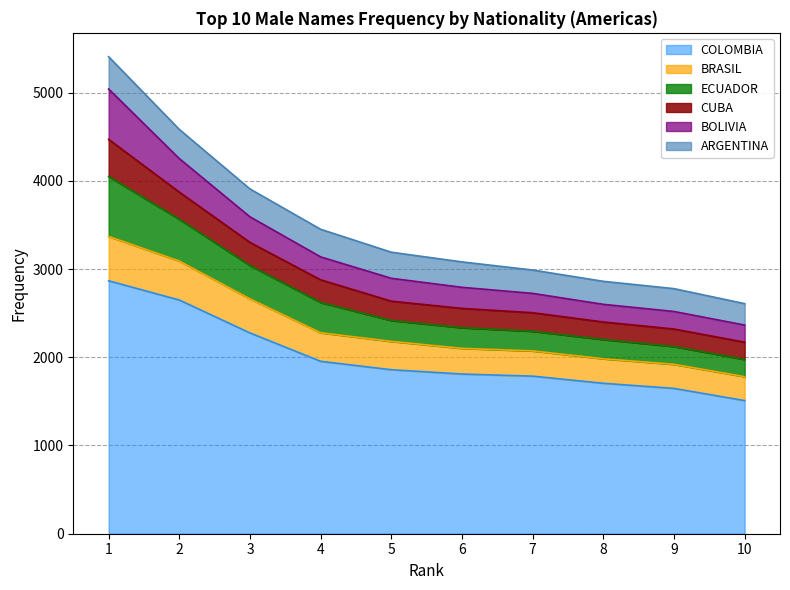

Where is BRASIL nearest to the value 3012?

3